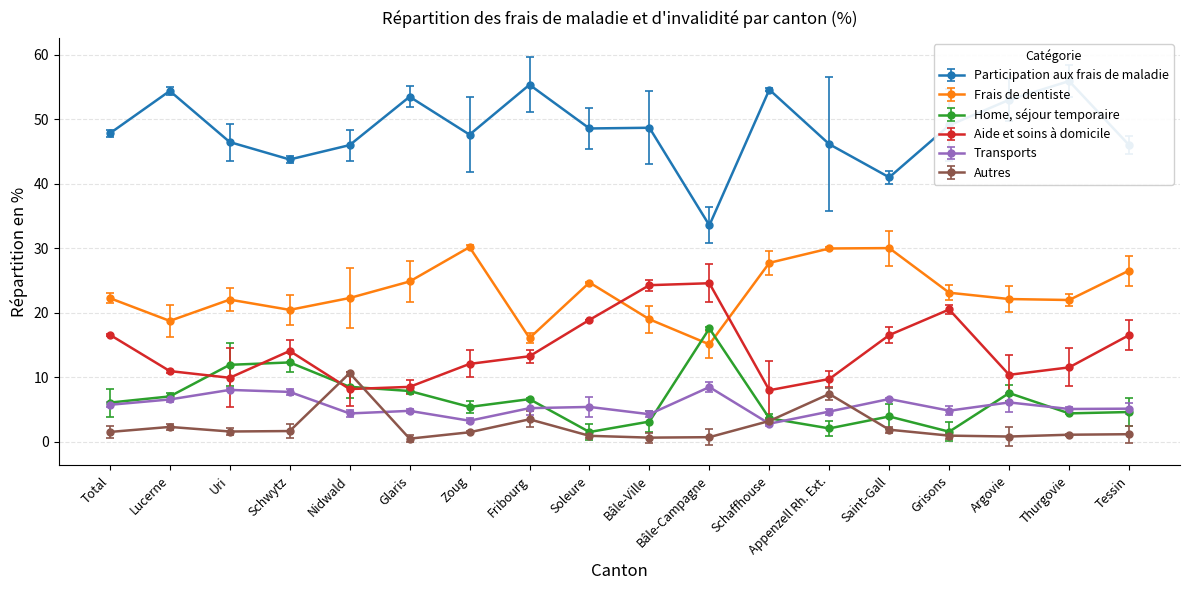

Is it true that Home, séjour temporaire equals 3.2 at Total?

False